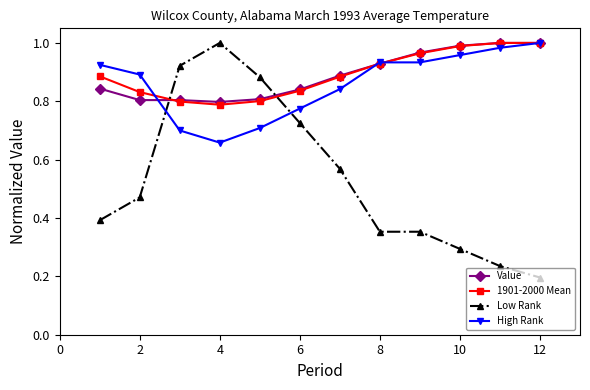

At how many categories does at least one series exceed 0?

12